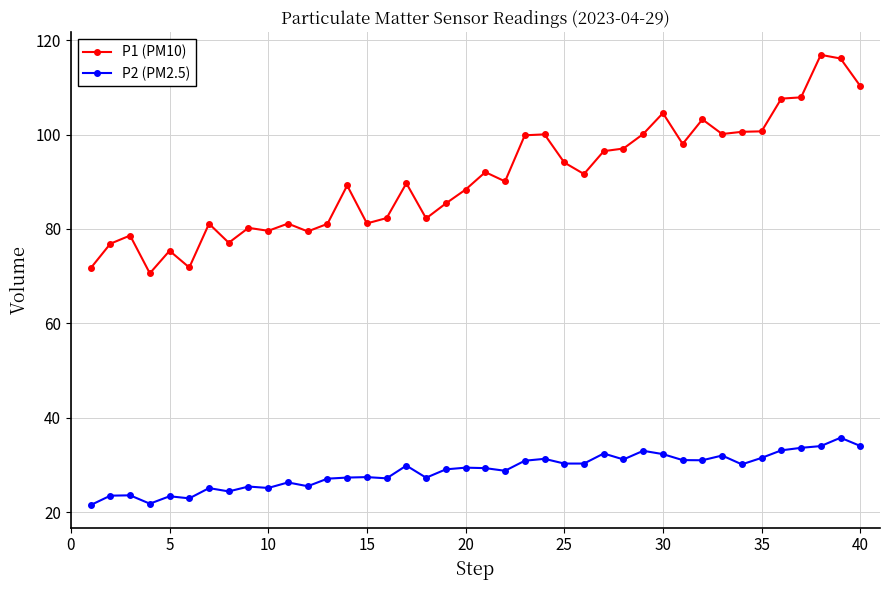

What is the difference between the maximum and second lowest values in the P2 (PM2.5) series?

14.0